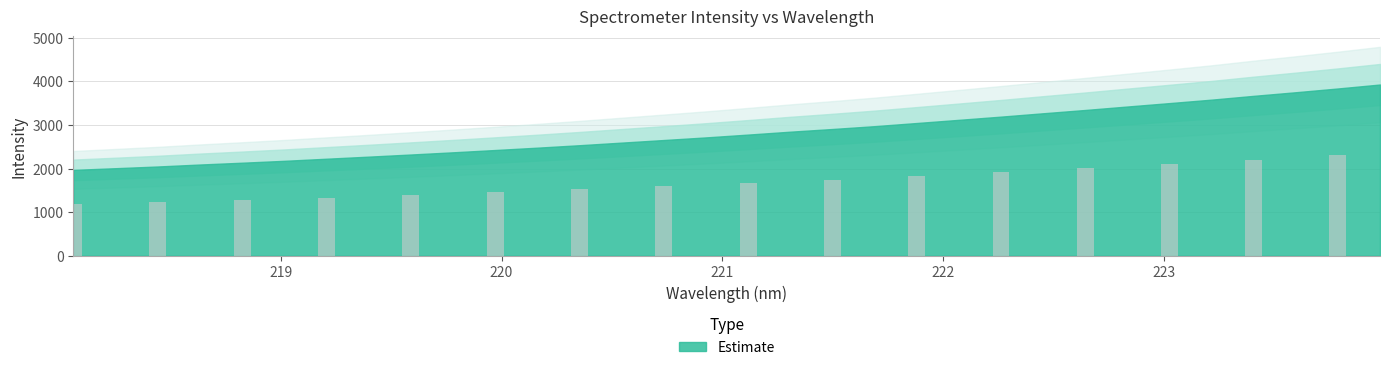

What position from the right is 220.9264?

17